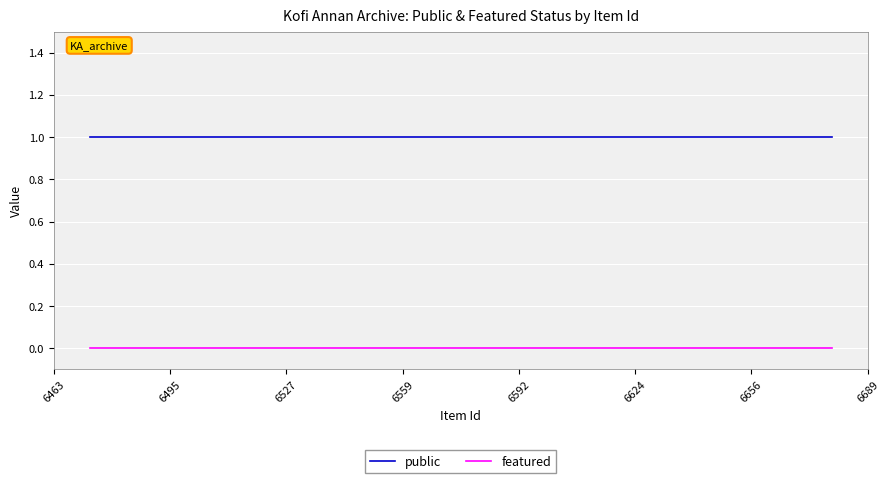

Does the chart display data point markers on the line(s)?

No